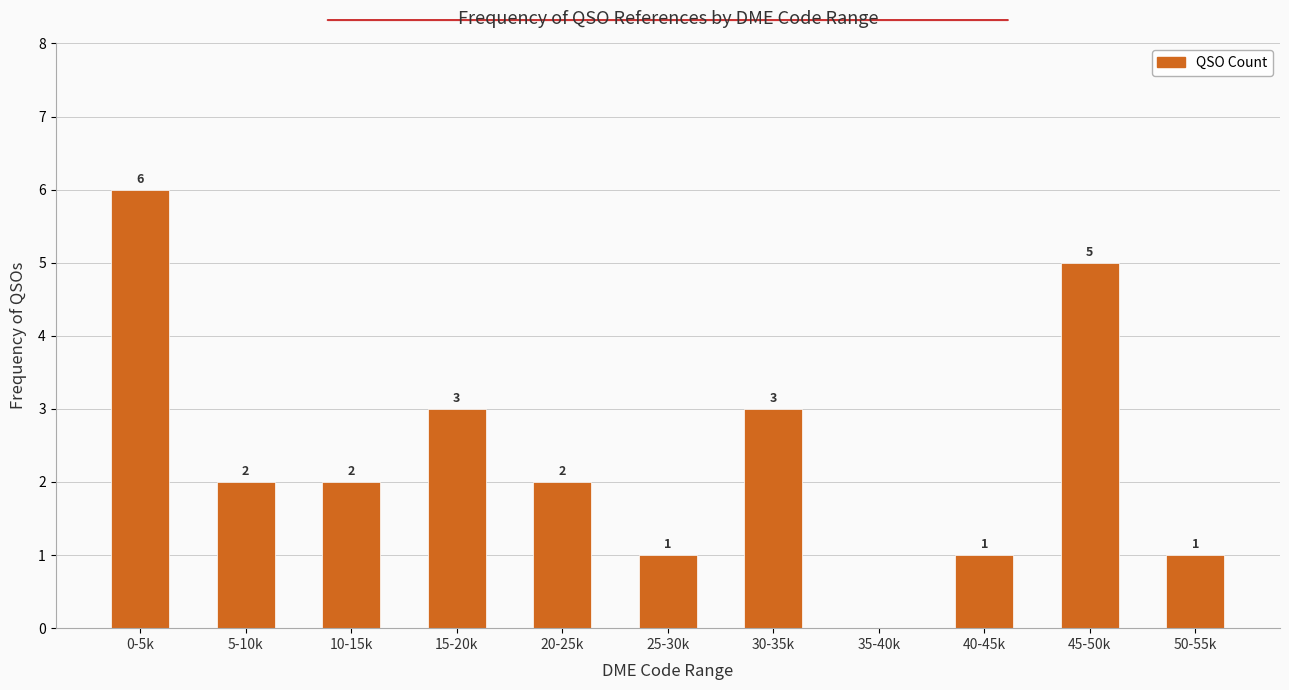

Reading left to right, list all the values displayed in this chart.

0-5k=6	5-10k=2	10-15k=2	15-20k=3	20-25k=2	25-30k=1	30-35k=3	35-40k=0	40-45k=1	45-50k=5	50-55k=1